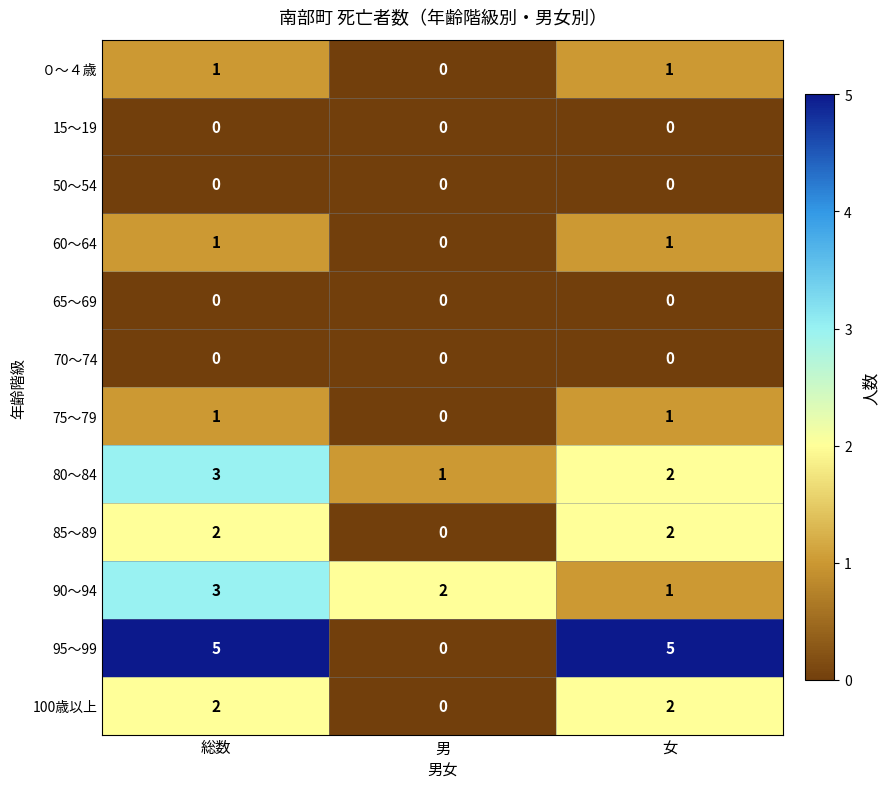

What is the spread (max minus min) of values at 女?

5